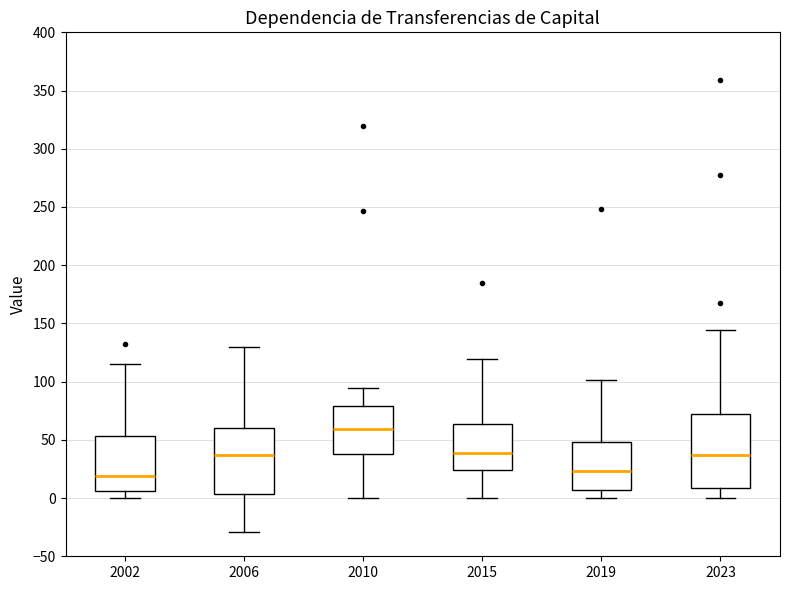

Where does the upper whisker of the box at x = 2010 end on the y-axis? The values are not printed on the chart, so give them approximately, as read against the axis.

95